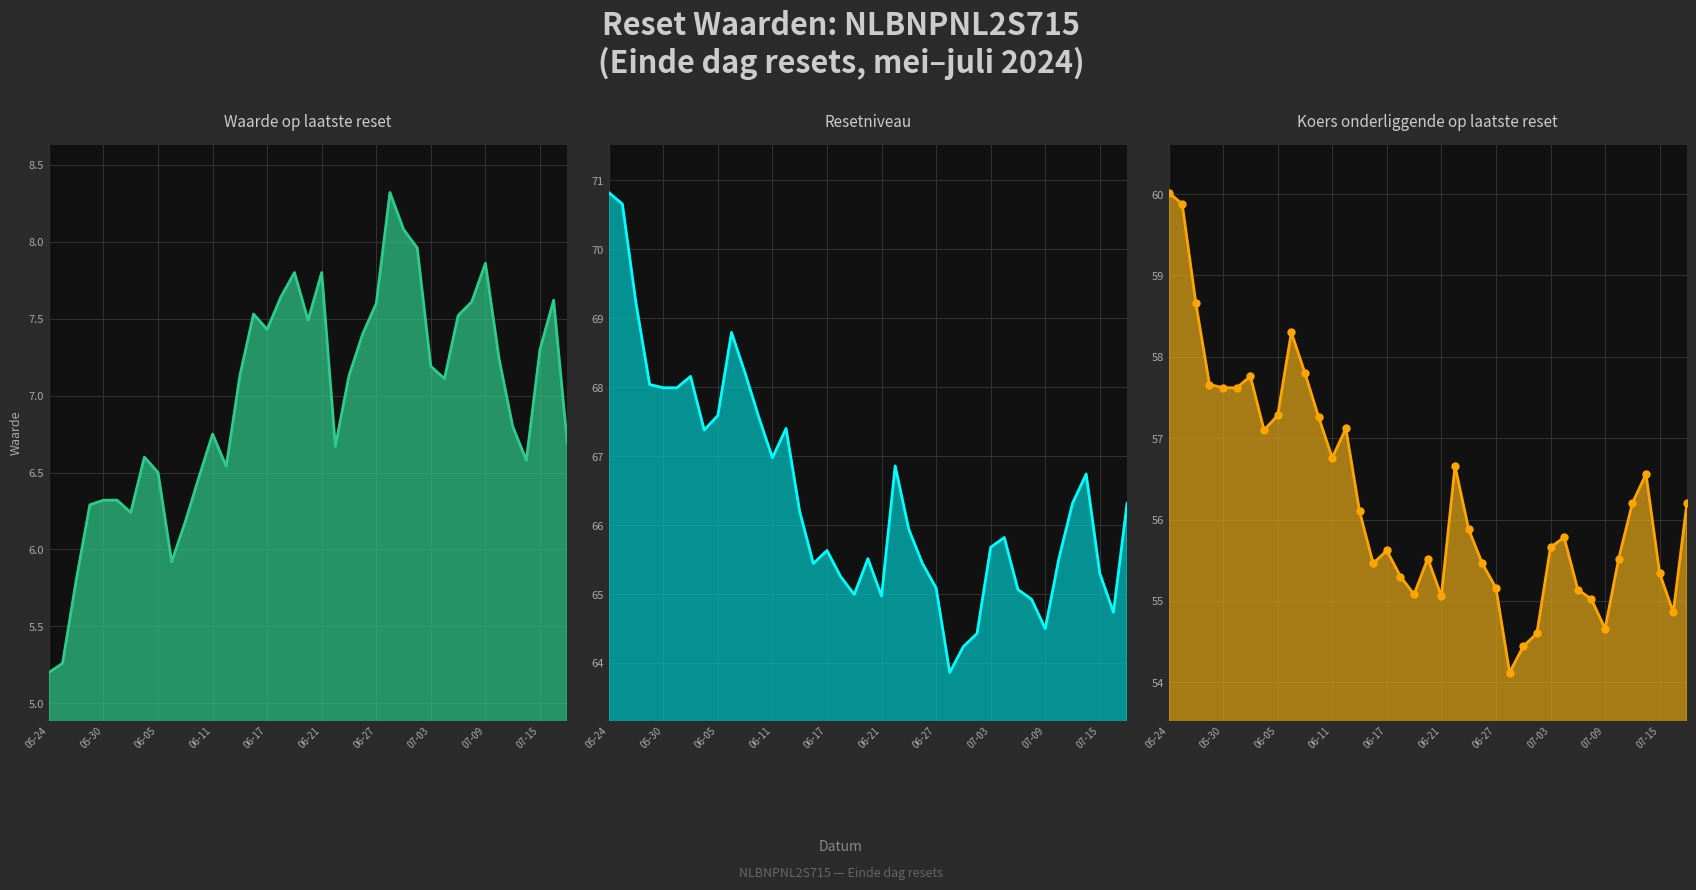

What is the difference between the highest and lowest values at 33?

58.3